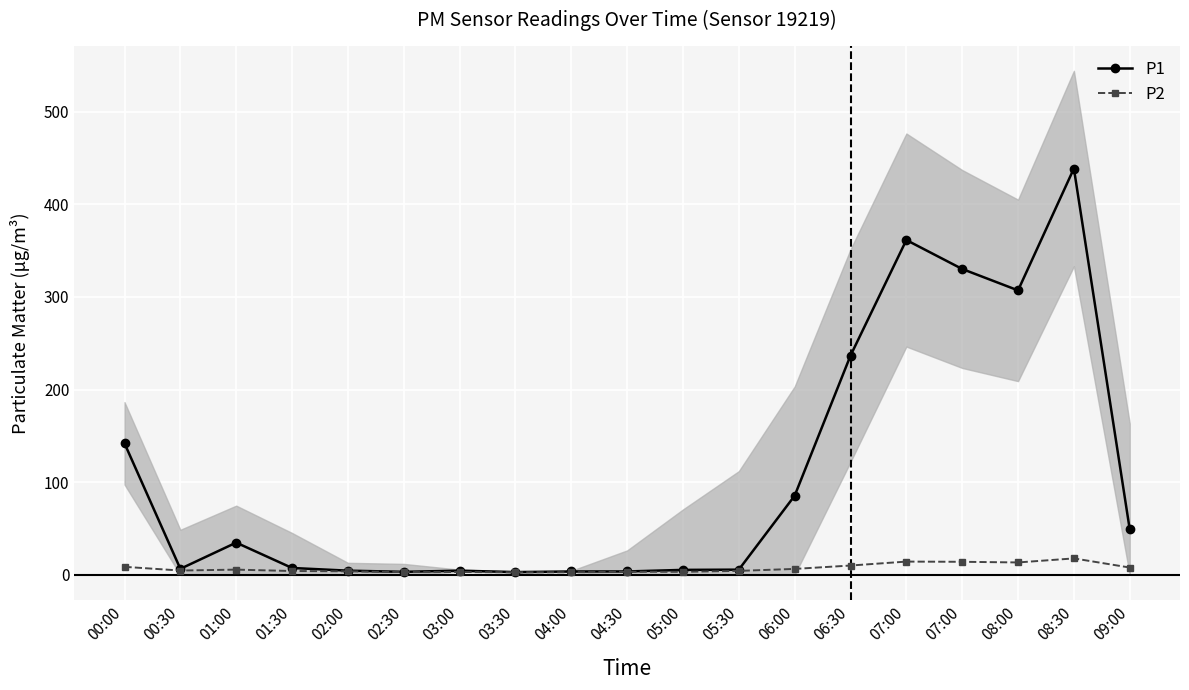

Reading left to right, transcribe all the data shown in this chart.

P1: 00:00=142.0	00:30=6.5	01:00=34.8	01:30=7.5	02:00=4.6	02:30=3.3	03:00=4.5	03:30=3.0	04:00=3.7	04:30=3.7	05:00=5.4	05:30=5.7	06:00=85.5	06:30=236.7	07:00=361.4	07:00=330.2	08:00=307.1	08:30=438.6	09:00=49.1
P2: 00:00=8.7	00:30=4.7	01:00=5.7	01:30=4.2	02:00=3.9	02:30=3.0	03:00=3.1	03:30=2.8	04:00=2.8	04:30=3.4	05:00=3.3	05:30=4.3	06:00=6.5	06:30=10.1	07:00=14.3	07:00=14.1	08:00=13.4	08:30=17.8	09:00=7.9